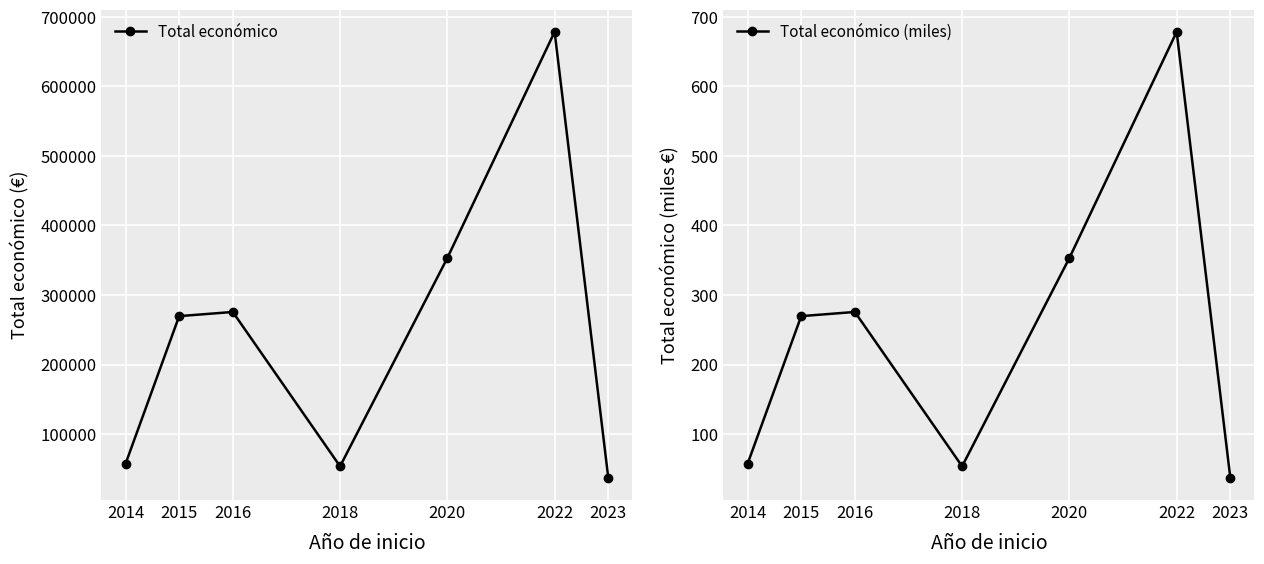

Between 2014 and 2023, which is larger?

2014